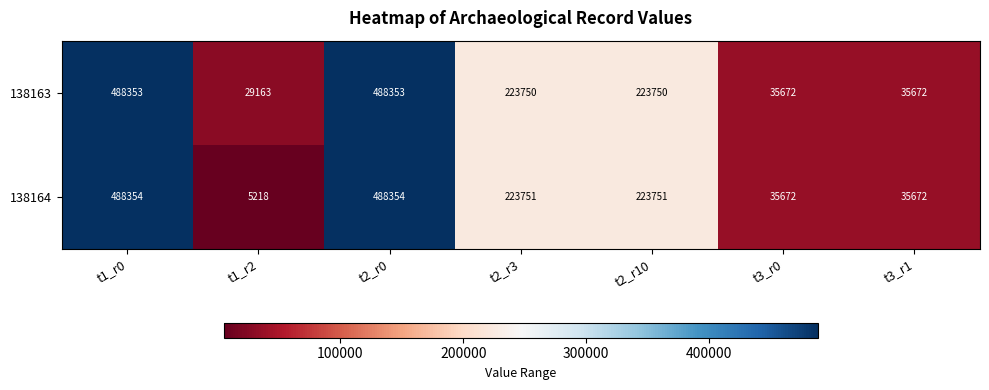

Rank the series by their maximum value, from highest to lowest.

138164, 138163